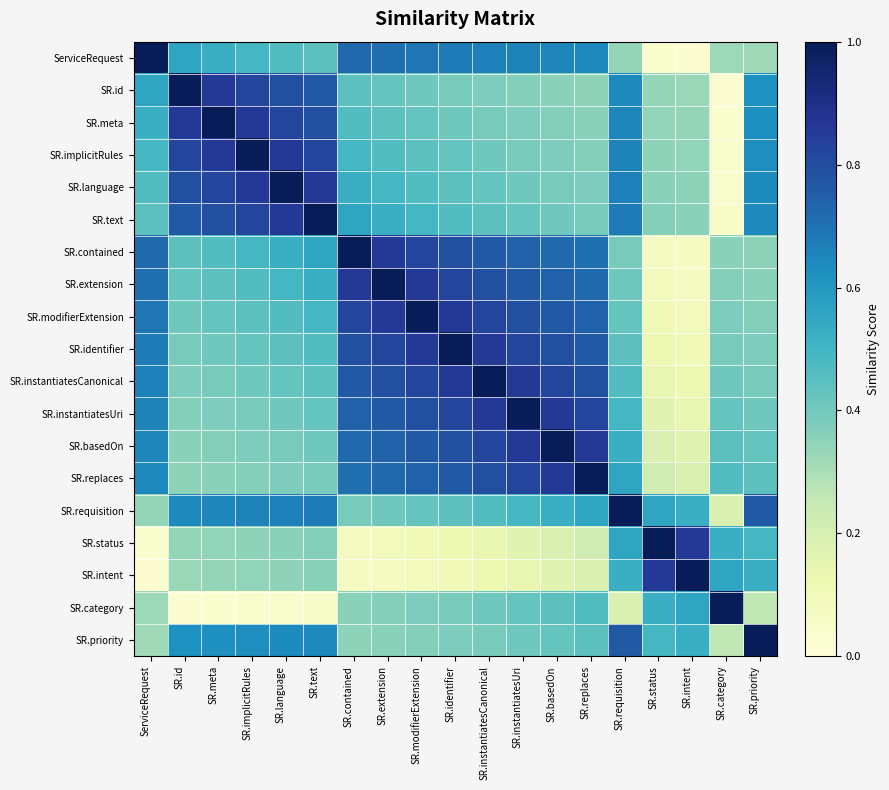

Reading left to right, transcribe all the data shown in this chart.

ServiceRequest: ServiceRequest=1.0	SR.id=0.6	SR.meta=0.5	SR.implicitRules=0.5	SR.language=0.5	SR.text=0.4	SR.contained=0.7	SR.extension=0.7	SR.modifierExtension=0.7	SR.identifier=0.7	SR.instantiatesCanonical=0.7	SR.instantiatesUri=0.7	SR.basedOn=0.6	SR.replaces=0.6	SR.requisition=0.3	SR.status=0.0	SR.intent=0.0	SR.category=0.3	SR.priority=0.3
SR.id: ServiceRequest=0.6	SR.id=1.0	SR.meta=0.9	SR.implicitRules=0.8	SR.language=0.8	SR.text=0.8	SR.contained=0.4	SR.extension=0.4	SR.modifierExtension=0.4	SR.identifier=0.4	SR.instantiatesCanonical=0.4	SR.instantiatesUri=0.4	SR.basedOn=0.4	SR.replaces=0.3	SR.requisition=0.6	SR.status=0.3	SR.intent=0.3	SR.category=0.0	SR.priority=0.6
SR.meta: ServiceRequest=0.5	SR.id=0.9	SR.meta=1.0	SR.implicitRules=0.9	SR.language=0.8	SR.text=0.8	SR.contained=0.5	SR.extension=0.4	SR.modifierExtension=0.4	SR.identifier=0.4	SR.instantiatesCanonical=0.4	SR.instantiatesUri=0.4	SR.basedOn=0.4	SR.replaces=0.4	SR.requisition=0.6	SR.status=0.3	SR.intent=0.3	SR.category=0.0	SR.priority=0.6
SR.implicitRules: ServiceRequest=0.5	SR.id=0.8	SR.meta=0.9	SR.implicitRules=1.0	SR.language=0.9	SR.text=0.8	SR.contained=0.5	SR.extension=0.5	SR.modifierExtension=0.4	SR.identifier=0.4	SR.instantiatesCanonical=0.4	SR.instantiatesUri=0.4	SR.basedOn=0.4	SR.replaces=0.4	SR.requisition=0.7	SR.status=0.3	SR.intent=0.3	SR.category=0.0	SR.priority=0.6
SR.language: ServiceRequest=0.5	SR.id=0.8	SR.meta=0.8	SR.implicitRules=0.9	SR.language=1.0	SR.text=0.9	SR.contained=0.5	SR.extension=0.5	SR.modifierExtension=0.5	SR.identifier=0.4	SR.instantiatesCanonical=0.4	SR.instantiatesUri=0.4	SR.basedOn=0.4	SR.replaces=0.4	SR.requisition=0.7	SR.status=0.4	SR.intent=0.3	SR.category=0.0	SR.priority=0.6
SR.text: ServiceRequest=0.4	SR.id=0.8	SR.meta=0.8	SR.implicitRules=0.8	SR.language=0.9	SR.text=1.0	SR.contained=0.6	SR.extension=0.5	SR.modifierExtension=0.5	SR.identifier=0.5	SR.instantiatesCanonical=0.4	SR.instantiatesUri=0.4	SR.basedOn=0.4	SR.replaces=0.4	SR.requisition=0.7	SR.status=0.4	SR.intent=0.4	SR.category=0.0	SR.priority=0.6
SR.contained: ServiceRequest=0.7	SR.id=0.4	SR.meta=0.5	SR.implicitRules=0.5	SR.language=0.5	SR.text=0.6	SR.contained=1.0	SR.extension=0.9	SR.modifierExtension=0.8	SR.identifier=0.8	SR.instantiatesCanonical=0.8	SR.instantiatesUri=0.7	SR.basedOn=0.7	SR.replaces=0.7	SR.requisition=0.4	SR.status=0.1	SR.intent=0.1	SR.category=0.4	SR.priority=0.3
SR.extension: ServiceRequest=0.7	SR.id=0.4	SR.meta=0.4	SR.implicitRules=0.5	SR.language=0.5	SR.text=0.5	SR.contained=0.9	SR.extension=1.0	SR.modifierExtension=0.9	SR.identifier=0.8	SR.instantiatesCanonical=0.8	SR.instantiatesUri=0.8	SR.basedOn=0.7	SR.replaces=0.7	SR.requisition=0.4	SR.status=0.1	SR.intent=0.1	SR.category=0.4	SR.priority=0.4
SR.modifierExtension: ServiceRequest=0.7	SR.id=0.4	SR.meta=0.4	SR.implicitRules=0.4	SR.language=0.5	SR.text=0.5	SR.contained=0.8	SR.extension=0.9	SR.modifierExtension=1.0	SR.identifier=0.9	SR.instantiatesCanonical=0.8	SR.instantiatesUri=0.8	SR.basedOn=0.8	SR.replaces=0.7	SR.requisition=0.4	SR.status=0.1	SR.intent=0.1	SR.category=0.4	SR.priority=0.4
SR.identifier: ServiceRequest=0.7	SR.id=0.4	SR.meta=0.4	SR.implicitRules=0.4	SR.language=0.4	SR.text=0.5	SR.contained=0.8	SR.extension=0.8	SR.modifierExtension=0.9	SR.identifier=1.0	SR.instantiatesCanonical=0.9	SR.instantiatesUri=0.8	SR.basedOn=0.8	SR.replaces=0.8	SR.requisition=0.4	SR.status=0.1	SR.intent=0.1	SR.category=0.4	SR.priority=0.4
SR.instantiatesCanonical: ServiceRequest=0.7	SR.id=0.4	SR.meta=0.4	SR.implicitRules=0.4	SR.language=0.4	SR.text=0.4	SR.contained=0.8	SR.extension=0.8	SR.modifierExtension=0.8	SR.identifier=0.9	SR.instantiatesCanonical=1.0	SR.instantiatesUri=0.9	SR.basedOn=0.8	SR.replaces=0.8	SR.requisition=0.5	SR.status=0.1	SR.intent=0.1	SR.category=0.4	SR.priority=0.4
SR.instantiatesUri: ServiceRequest=0.7	SR.id=0.4	SR.meta=0.4	SR.implicitRules=0.4	SR.language=0.4	SR.text=0.4	SR.contained=0.7	SR.extension=0.8	SR.modifierExtension=0.8	SR.identifier=0.8	SR.instantiatesCanonical=0.9	SR.instantiatesUri=1.0	SR.basedOn=0.9	SR.replaces=0.8	SR.requisition=0.5	SR.status=0.2	SR.intent=0.1	SR.category=0.4	SR.priority=0.4
SR.basedOn: ServiceRequest=0.6	SR.id=0.4	SR.meta=0.4	SR.implicitRules=0.4	SR.language=0.4	SR.text=0.4	SR.contained=0.7	SR.extension=0.7	SR.modifierExtension=0.8	SR.identifier=0.8	SR.instantiatesCanonical=0.8	SR.instantiatesUri=0.9	SR.basedOn=1.0	SR.replaces=0.9	SR.requisition=0.5	SR.status=0.2	SR.intent=0.2	SR.category=0.4	SR.priority=0.4
SR.replaces: ServiceRequest=0.6	SR.id=0.3	SR.meta=0.4	SR.implicitRules=0.4	SR.language=0.4	SR.text=0.4	SR.contained=0.7	SR.extension=0.7	SR.modifierExtension=0.7	SR.identifier=0.8	SR.instantiatesCanonical=0.8	SR.instantiatesUri=0.8	SR.basedOn=0.9	SR.replaces=1.0	SR.requisition=0.6	SR.status=0.2	SR.intent=0.2	SR.category=0.5	SR.priority=0.4
SR.requisition: ServiceRequest=0.3	SR.id=0.6	SR.meta=0.6	SR.implicitRules=0.7	SR.language=0.7	SR.text=0.7	SR.contained=0.4	SR.extension=0.4	SR.modifierExtension=0.4	SR.identifier=0.4	SR.instantiatesCanonical=0.5	SR.instantiatesUri=0.5	SR.basedOn=0.5	SR.replaces=0.6	SR.requisition=1.0	SR.status=0.6	SR.intent=0.5	SR.category=0.2	SR.priority=0.8
SR.status: ServiceRequest=0.0	SR.id=0.3	SR.meta=0.3	SR.implicitRules=0.3	SR.language=0.4	SR.text=0.4	SR.contained=0.1	SR.extension=0.1	SR.modifierExtension=0.1	SR.identifier=0.1	SR.instantiatesCanonical=0.1	SR.instantiatesUri=0.2	SR.basedOn=0.2	SR.replaces=0.2	SR.requisition=0.6	SR.status=1.0	SR.intent=0.9	SR.category=0.5	SR.priority=0.5
SR.intent: ServiceRequest=0.0	SR.id=0.3	SR.meta=0.3	SR.implicitRules=0.3	SR.language=0.3	SR.text=0.4	SR.contained=0.1	SR.extension=0.1	SR.modifierExtension=0.1	SR.identifier=0.1	SR.instantiatesCanonical=0.1	SR.instantiatesUri=0.1	SR.basedOn=0.2	SR.replaces=0.2	SR.requisition=0.5	SR.status=0.9	SR.intent=1.0	SR.category=0.6	SR.priority=0.5
SR.category: ServiceRequest=0.3	SR.id=0.0	SR.meta=0.0	SR.implicitRules=0.0	SR.language=0.0	SR.text=0.0	SR.contained=0.4	SR.extension=0.4	SR.modifierExtension=0.4	SR.identifier=0.4	SR.instantiatesCanonical=0.4	SR.instantiatesUri=0.4	SR.basedOn=0.4	SR.replaces=0.5	SR.requisition=0.2	SR.status=0.5	SR.intent=0.6	SR.category=1.0	SR.priority=0.3
SR.priority: ServiceRequest=0.3	SR.id=0.6	SR.meta=0.6	SR.implicitRules=0.6	SR.language=0.6	SR.text=0.6	SR.contained=0.3	SR.extension=0.4	SR.modifierExtension=0.4	SR.identifier=0.4	SR.instantiatesCanonical=0.4	SR.instantiatesUri=0.4	SR.basedOn=0.4	SR.replaces=0.4	SR.requisition=0.8	SR.status=0.5	SR.intent=0.5	SR.category=0.3	SR.priority=1.0